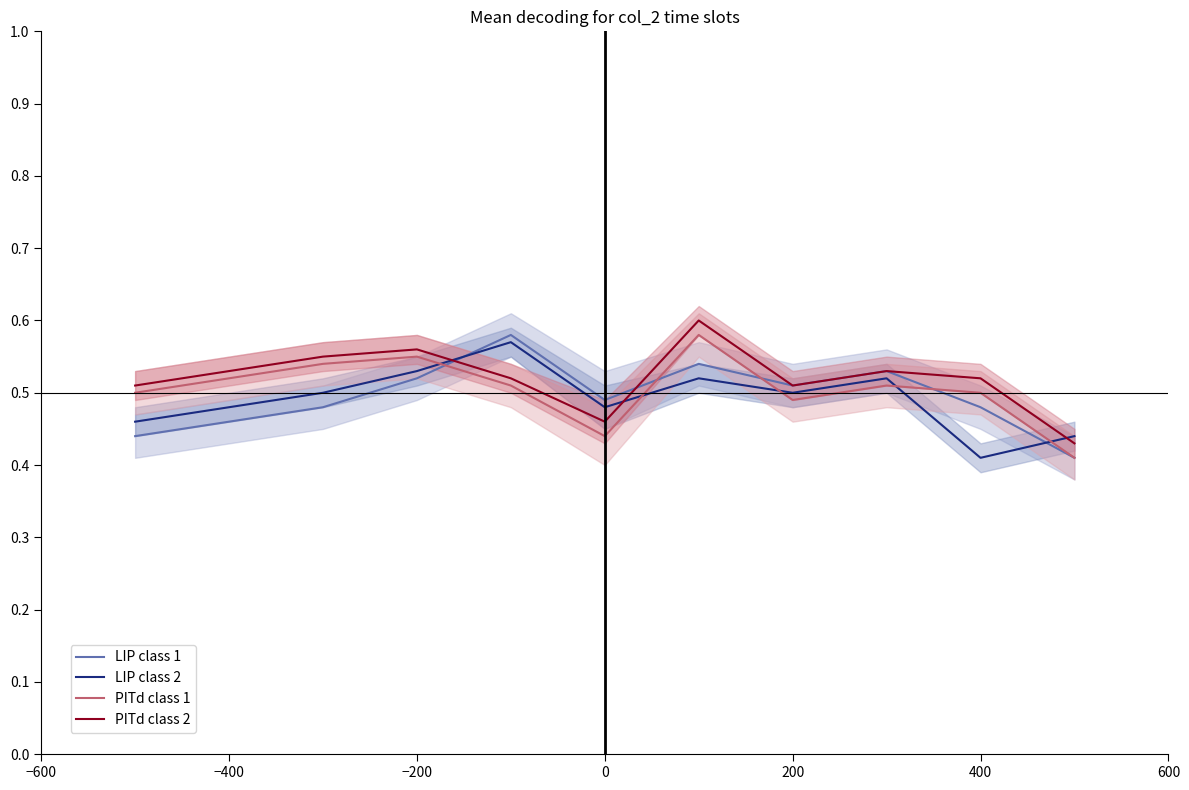

True or false: PITd class 1 and PITd class 2 intersect in this chart.

False